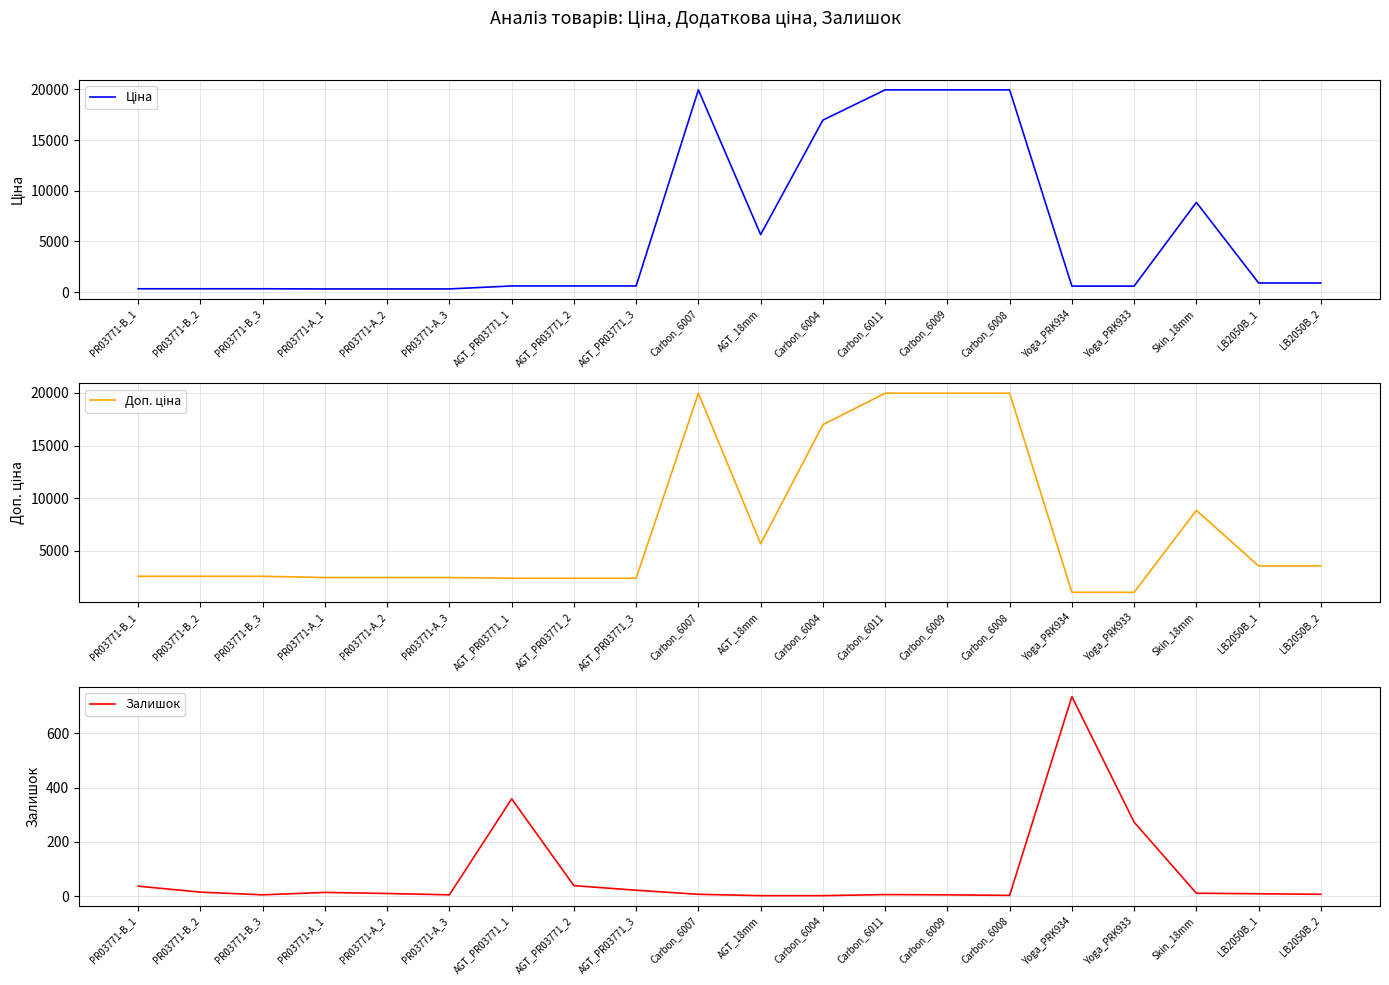

Is it true that Ціна equals 324.8 at PR03771-B_1?

True